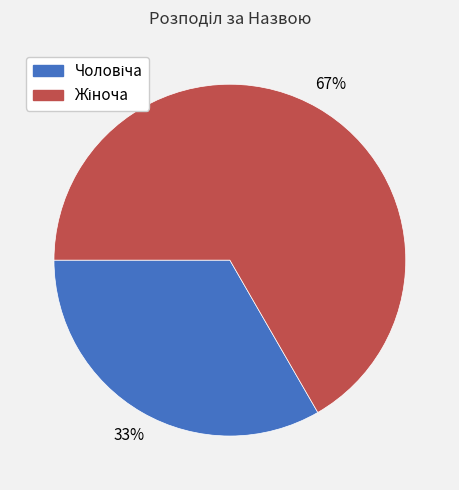

To the nearest percent, what is the average slice percentage?

50%